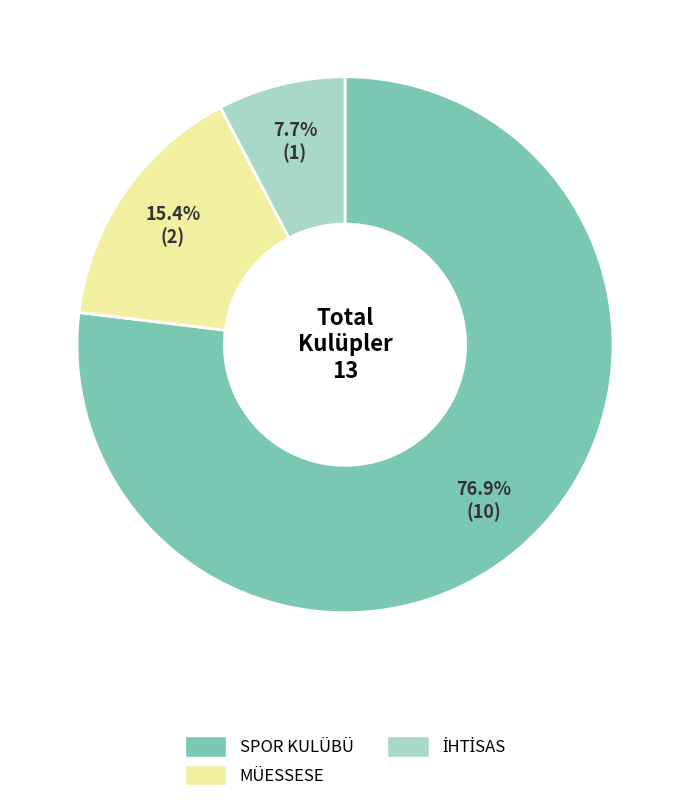

Which category has the biggest portion of the pie?

SPOR KULÜBÜ